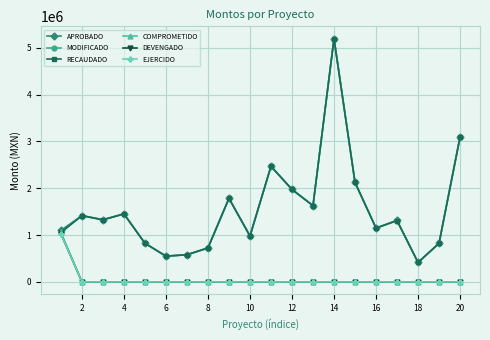

True or false: APROBADO and COMPROMETIDO intersect in this chart.

False